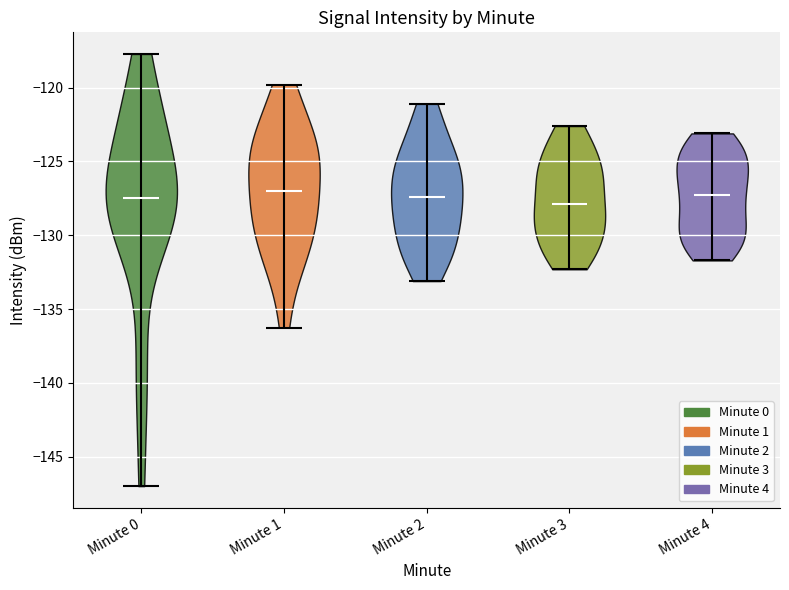

Reading left to right, read every violin against the y-axis: where its median line is, and the lowest and highest points it reaches. The values are not printed on the chart, so give them approximately, as read against the axis.

Minute 0: median line -127.5, lowest point -147.0, highest point -117.5
Minute 1: median line -127.0, lowest point -136.5, highest point -120.0
Minute 2: median line -127.5, lowest point -133.0, highest point -121.0
Minute 3: median line -128.0, lowest point -132.5, highest point -122.5
Minute 4: median line -127.0, lowest point -131.5, highest point -123.0